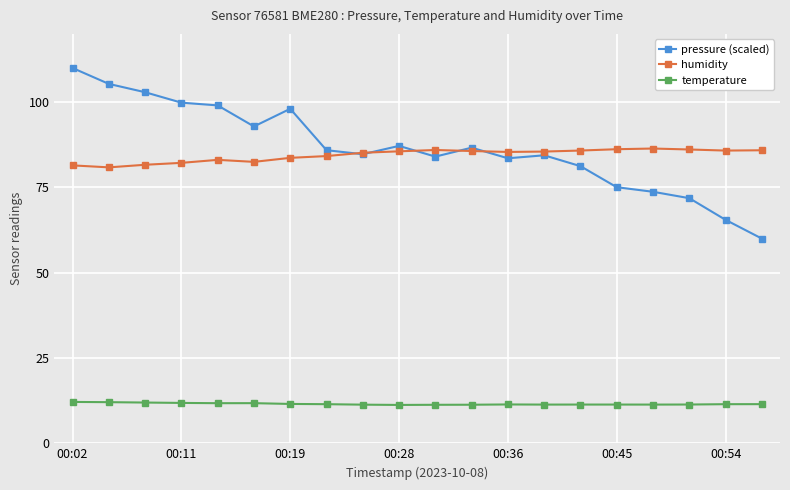

At how many categories does at least one series exceed 16?

20